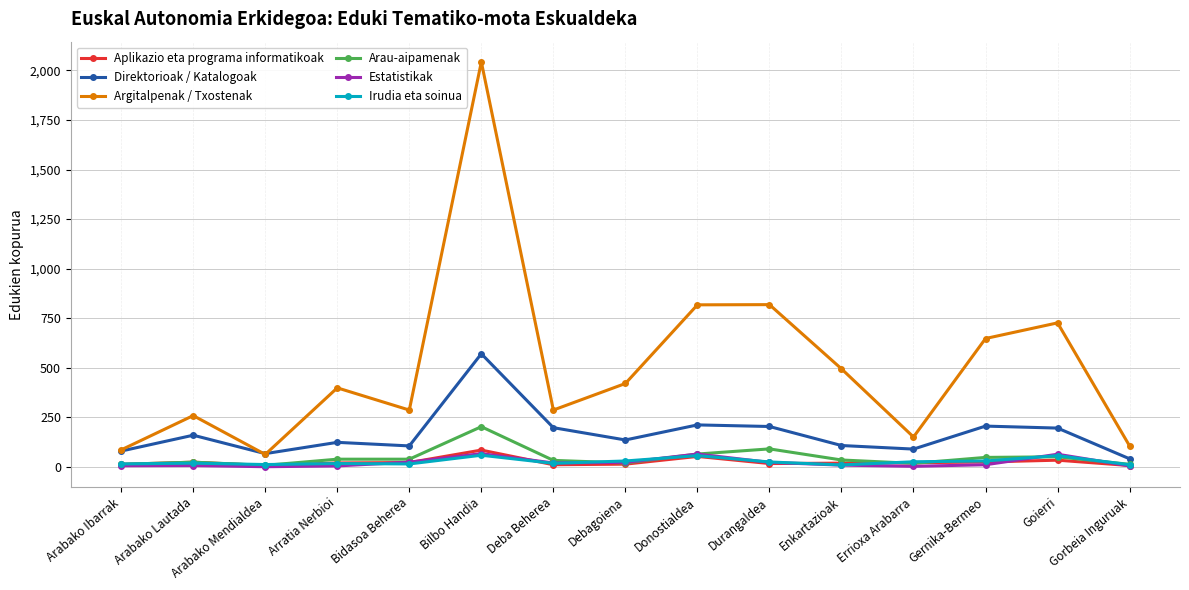

How many categories are shown in the chart?

15